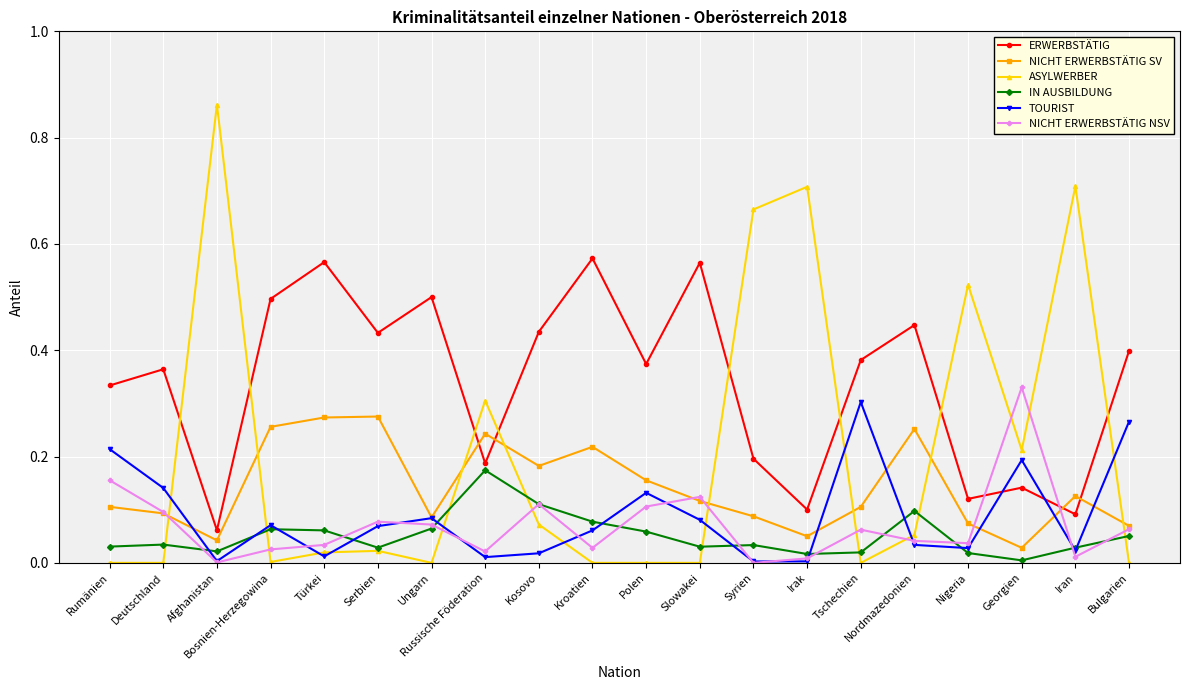

Which series has the largest total across all categories?

ERWERBSTÄTIG